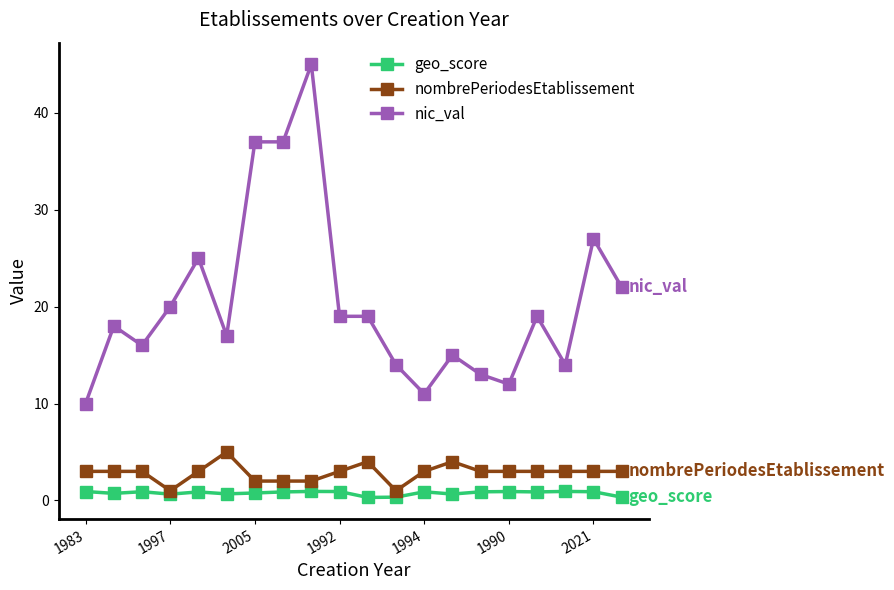

True or false: nic_val and nombrePeriodesEtablissement intersect in this chart.

False